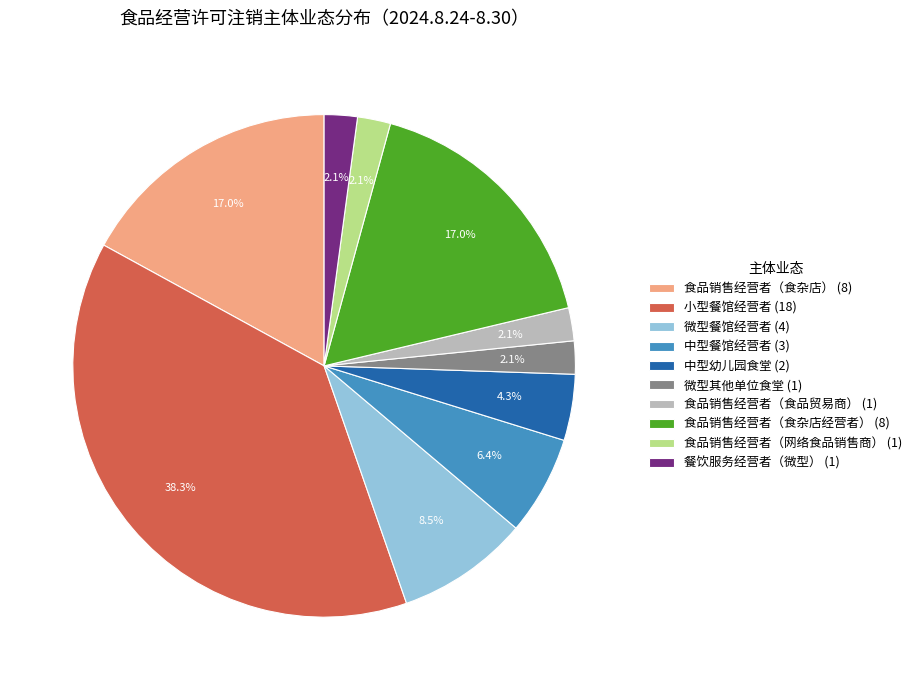

What portion of the pie excludes 食品销售经营者（食品贸易商）?

97.9%